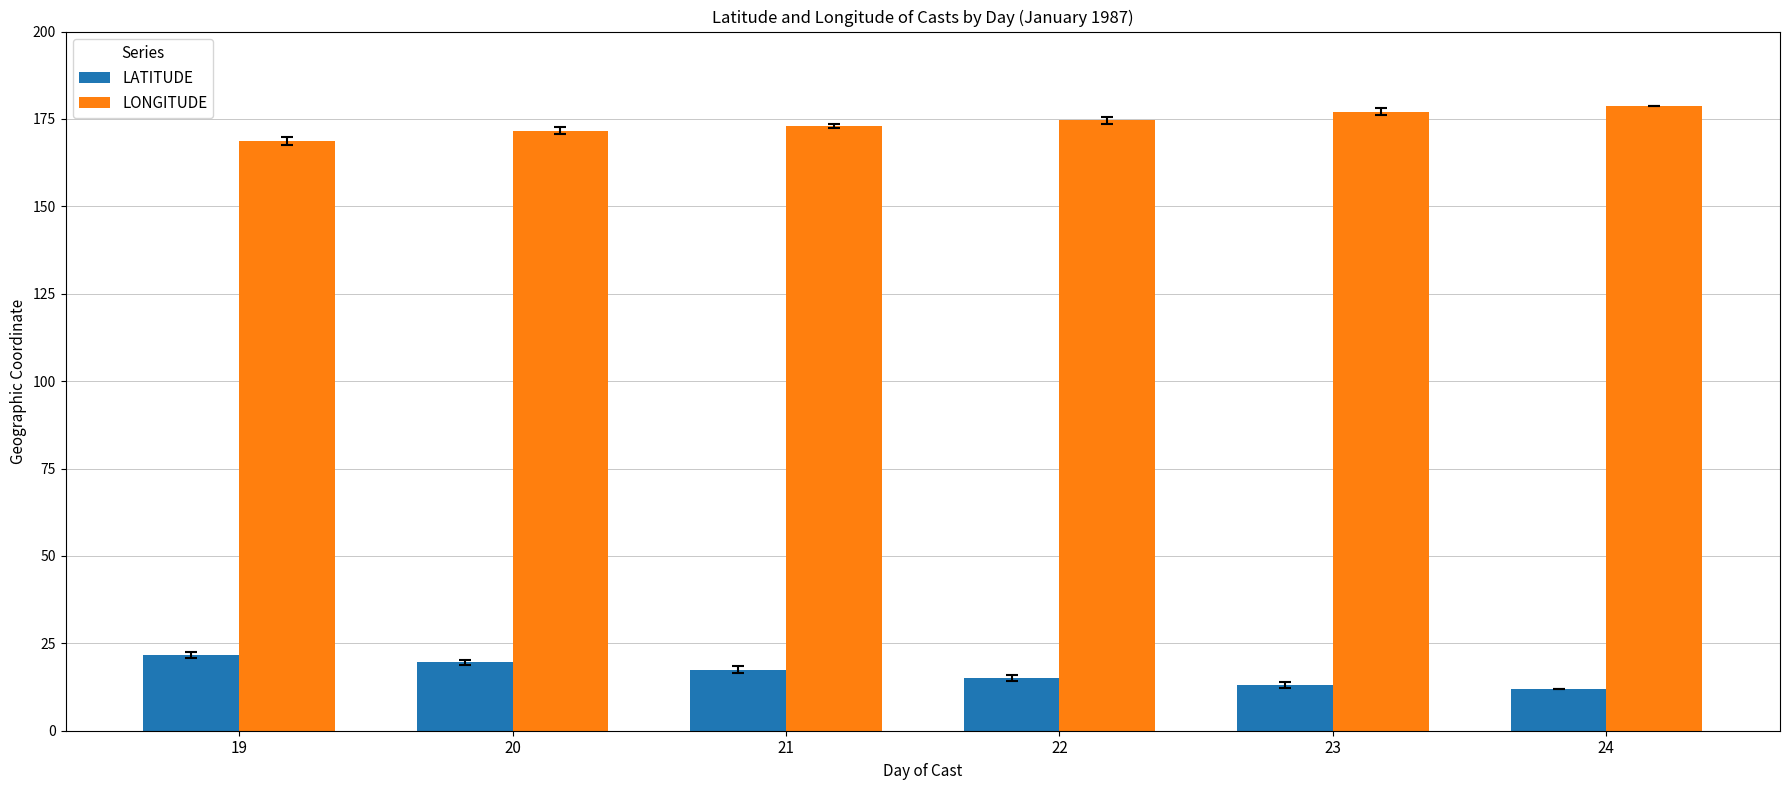

What are all the series names shown in the legend?

LATITUDE, LONGITUDE